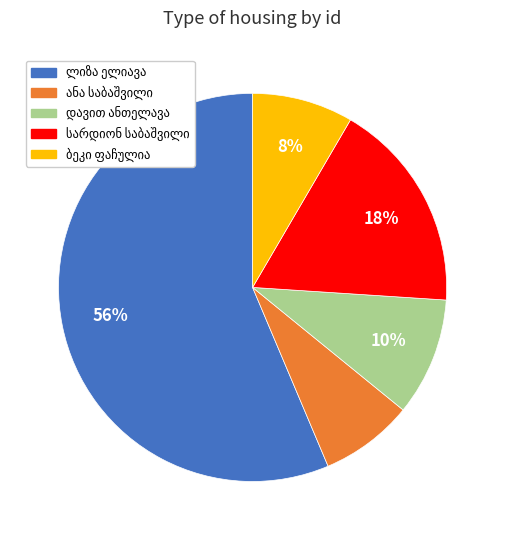

How many segments does this pie chart have?

5